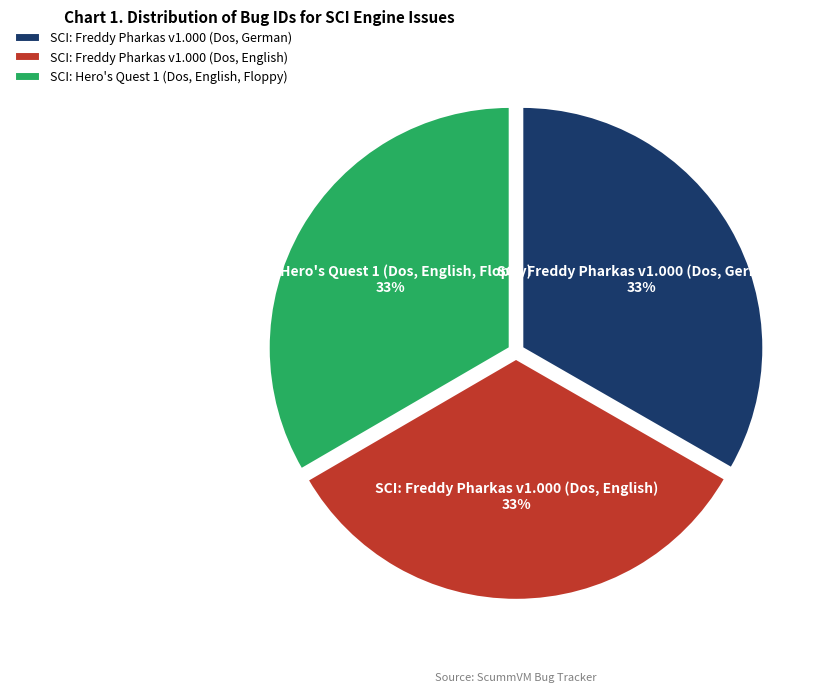

Is SCI: Hero's Quest 1 (Dos, English, Floppy) the majority of the pie?

No